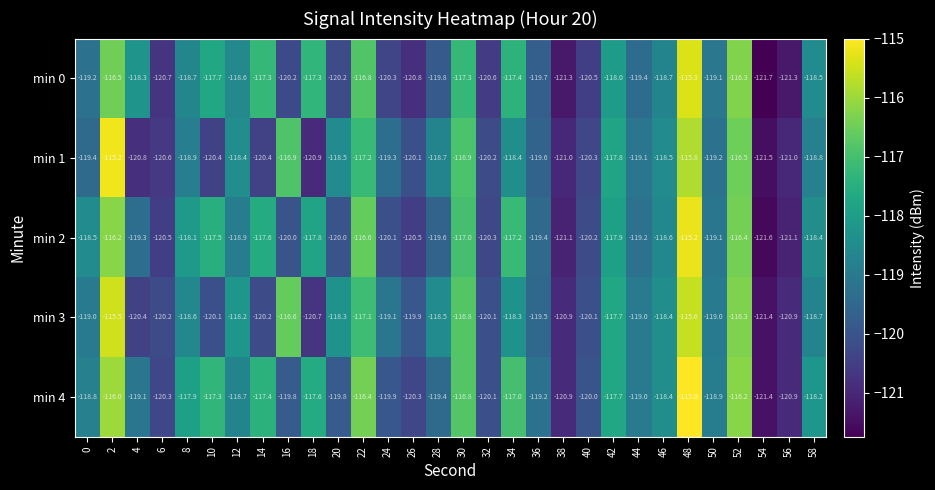

What is the sum of the min 4 values at 14 and 8?

-235.3